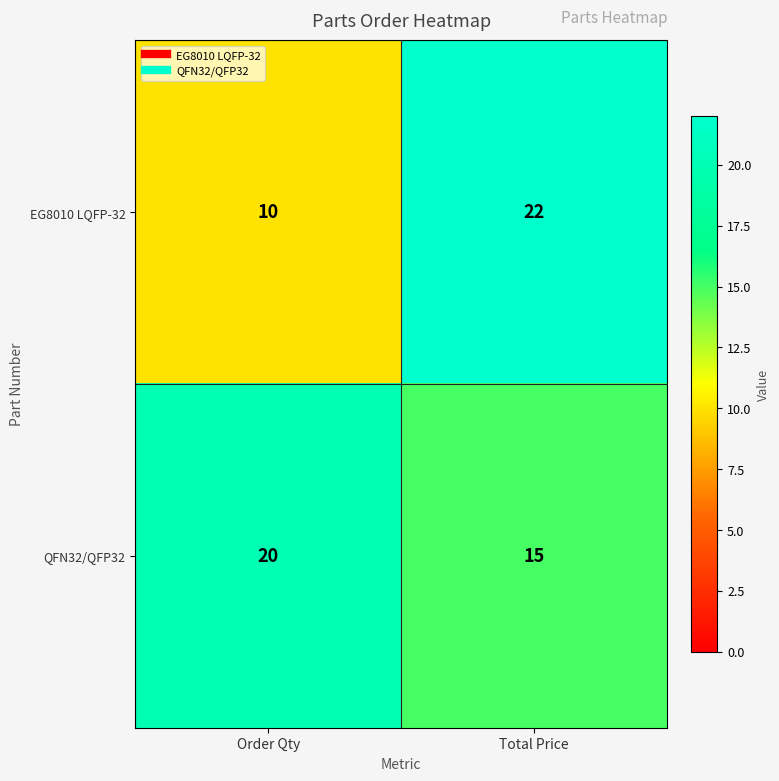

Read the EG8010 LQFP-32 value at Total Price.

22